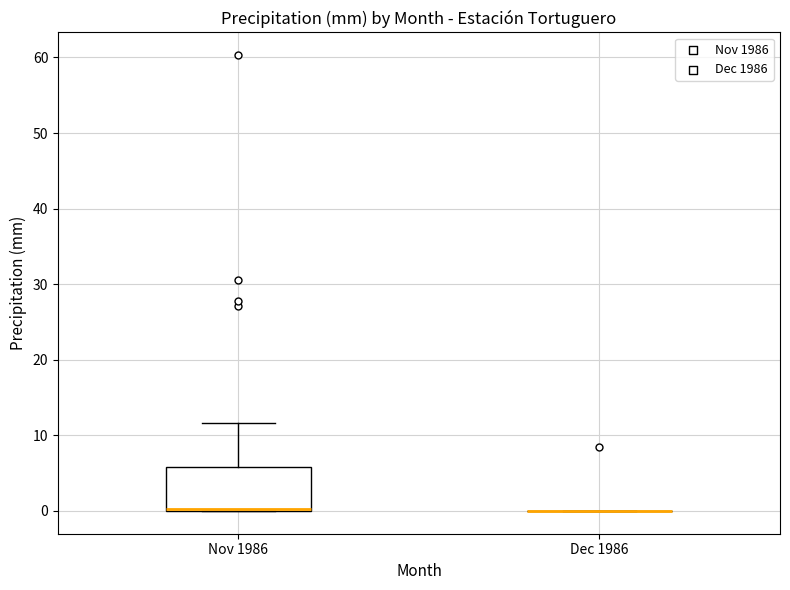

Reading left to right, transcribe this box plot: for each box, give where its median line is, the range the box spans, and where its two whiskers end, as read against the y-axis. The values are not printed on the chart, so give them approximately, as read against the axis.

Nov 1986: median 0 (just above the box's lower edge), box 0 to 6, whiskers 0 to 12
Dec 1986: box collapsed to a line at 0, whiskers 0 to 0